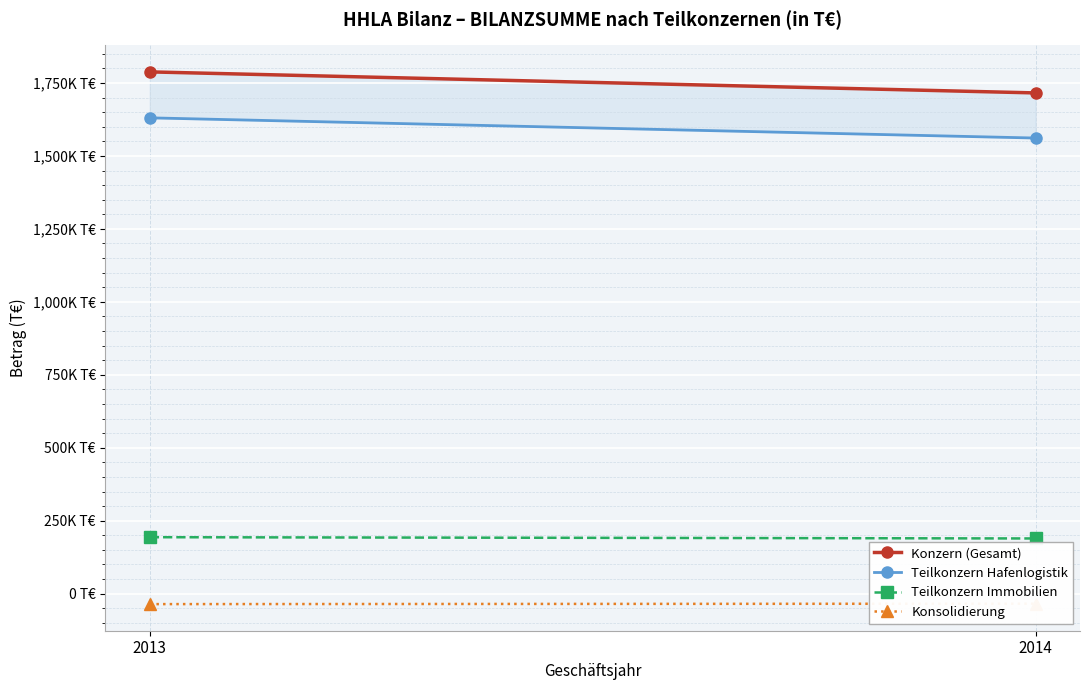

What are all the series names shown in the legend?

Konzern (Gesamt), Teilkonzern Hafenlogistik, Teilkonzern Immobilien, Konsolidierung